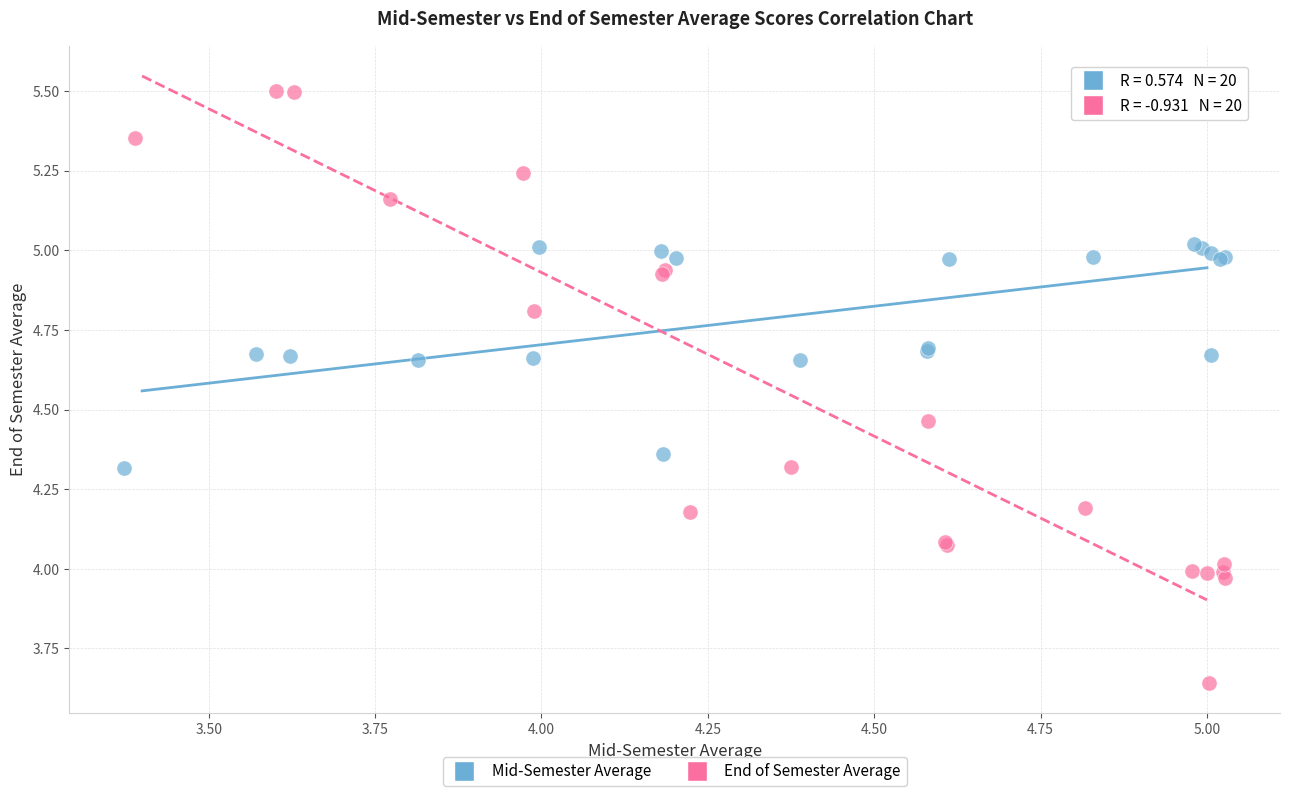

Which series has the widest spread of Y values?

End of Semester Average